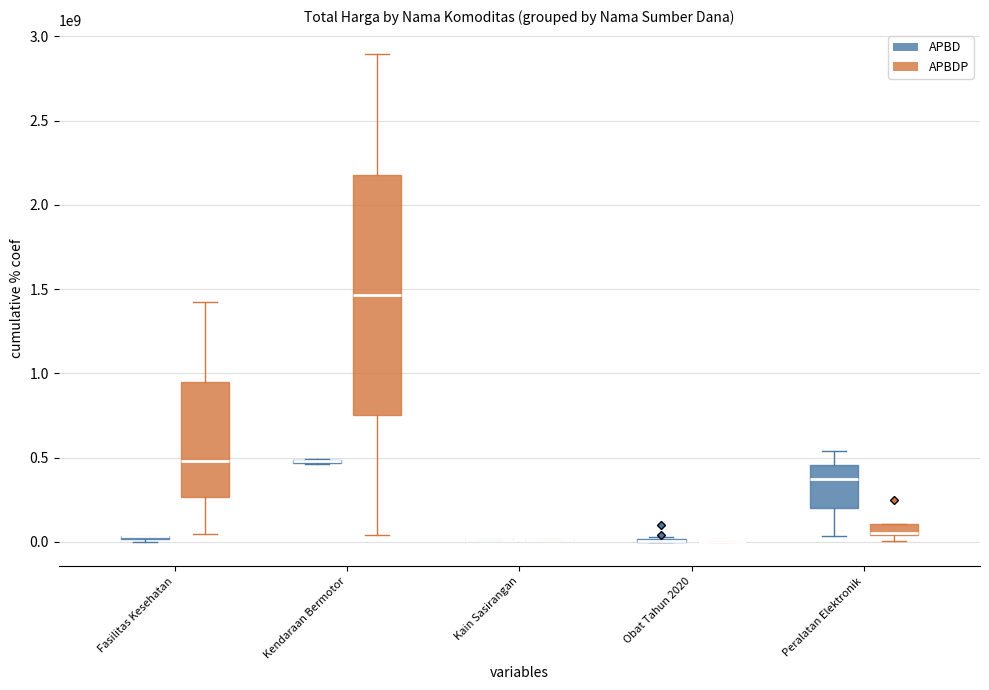

Read the Total Harga value at Obat Tahun 2020, to the nearest 100.

15514000